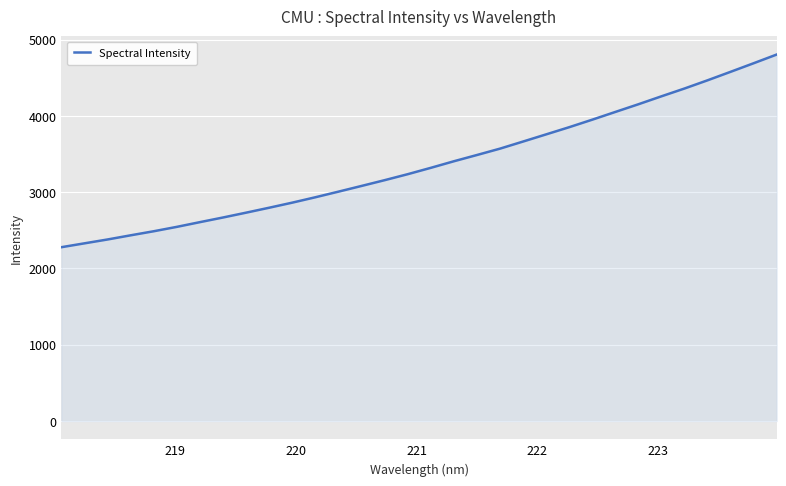

What is the minimum value shown in the chart?

2279.4